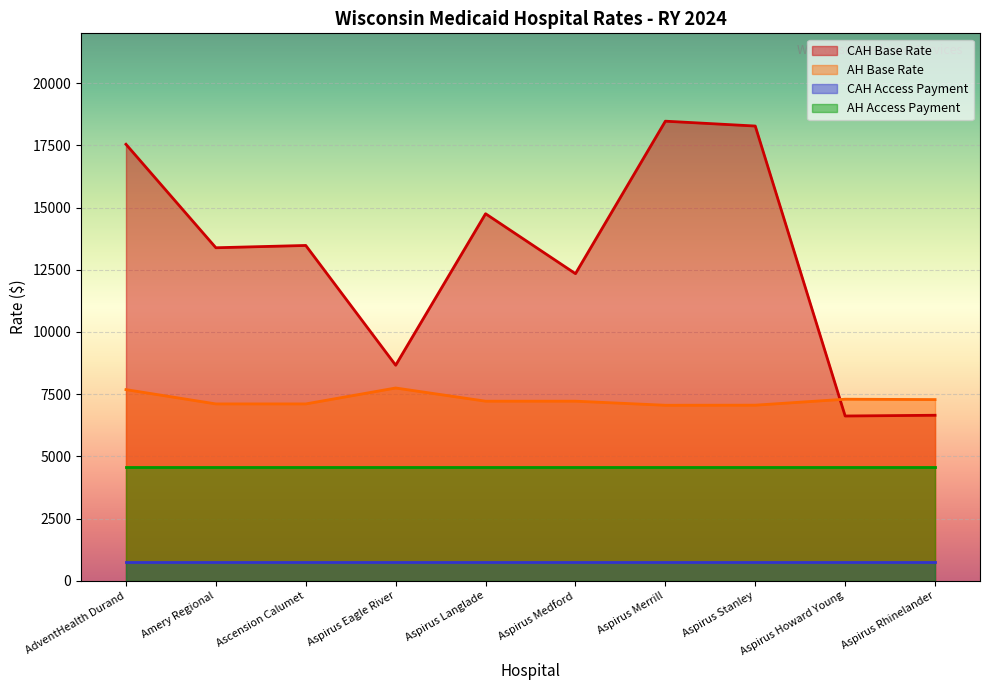

What is the spread (max minus min) of values at Aspirus Eagle River?

7906.8